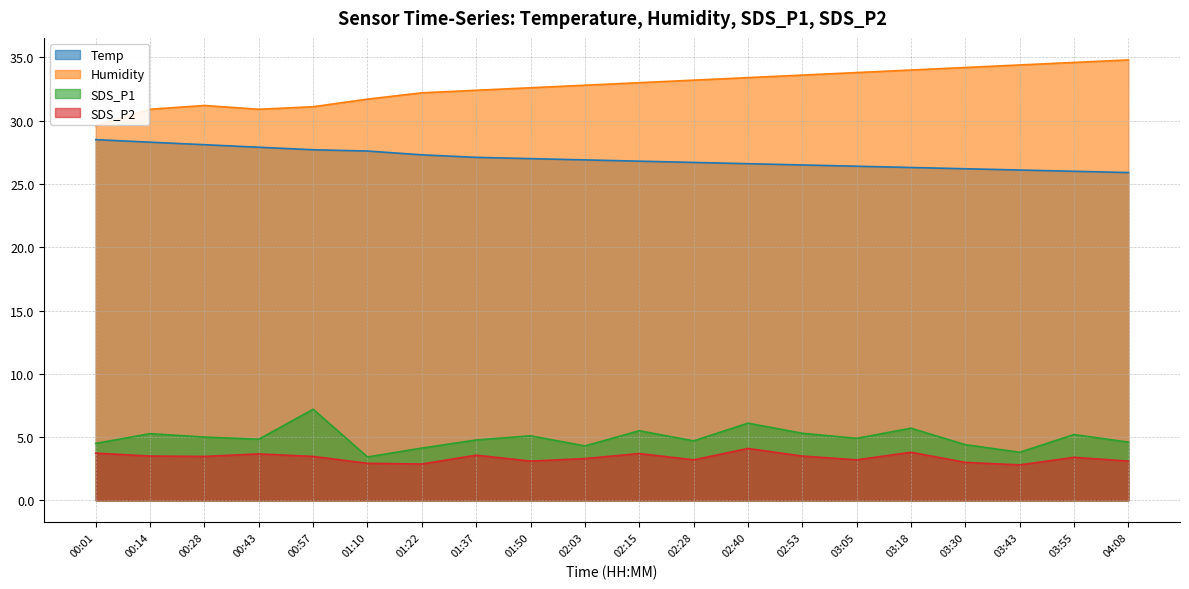

Is it true that Temp equals 17.2 at 03:30?

False